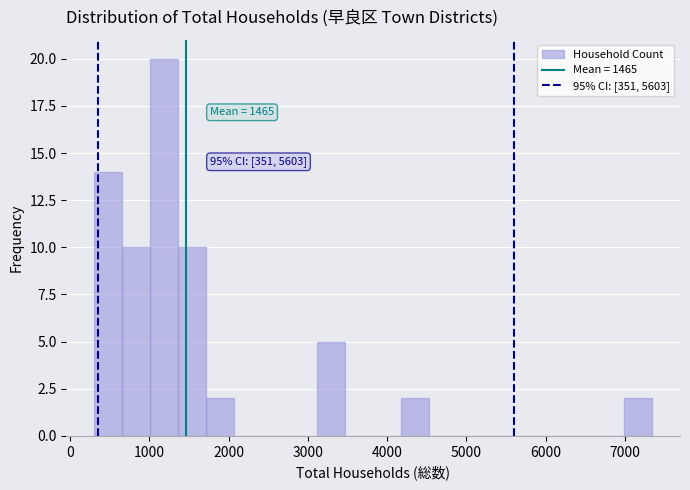

Around what value on the x-axis is the tallest bar? Give the approximate position of its centre, as read against the axis.

1200